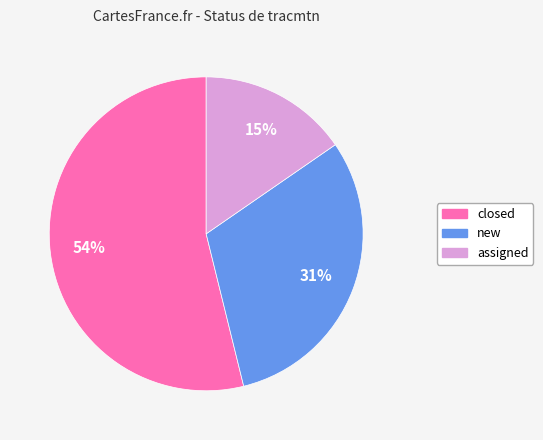

Rank the categories by value from lowest to highest.

assigned, new, closed